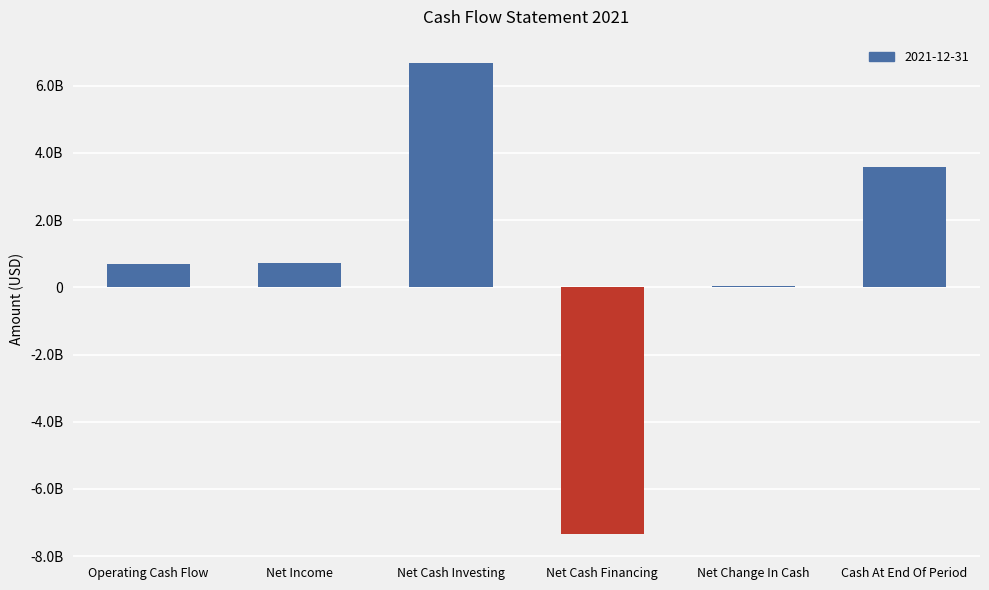

Between Net Income and Net Change In Cash, which is larger?

Net Income